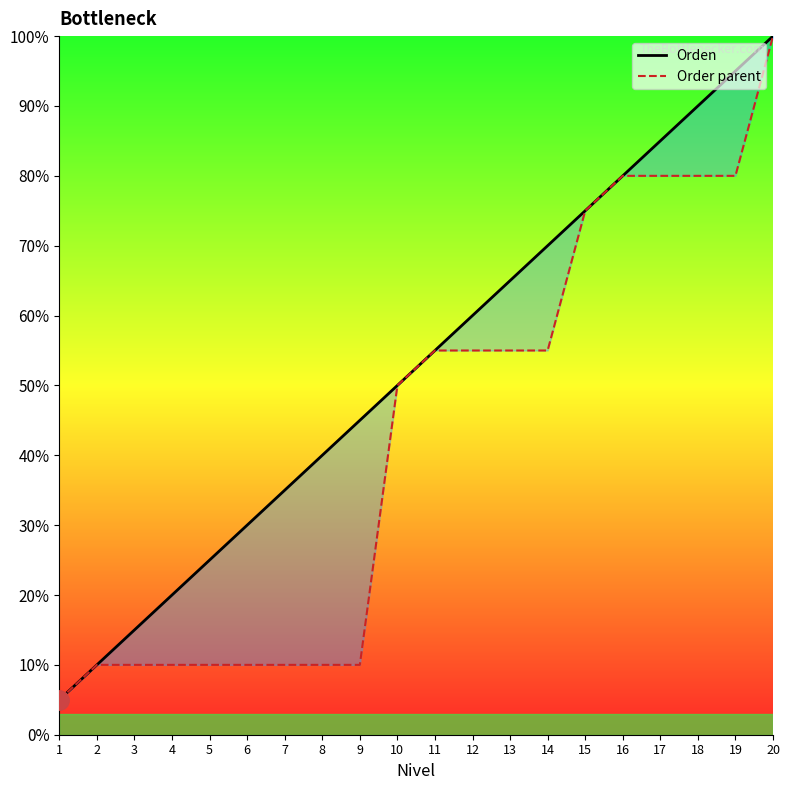

Is this an area chart (filled region under the line)?

No